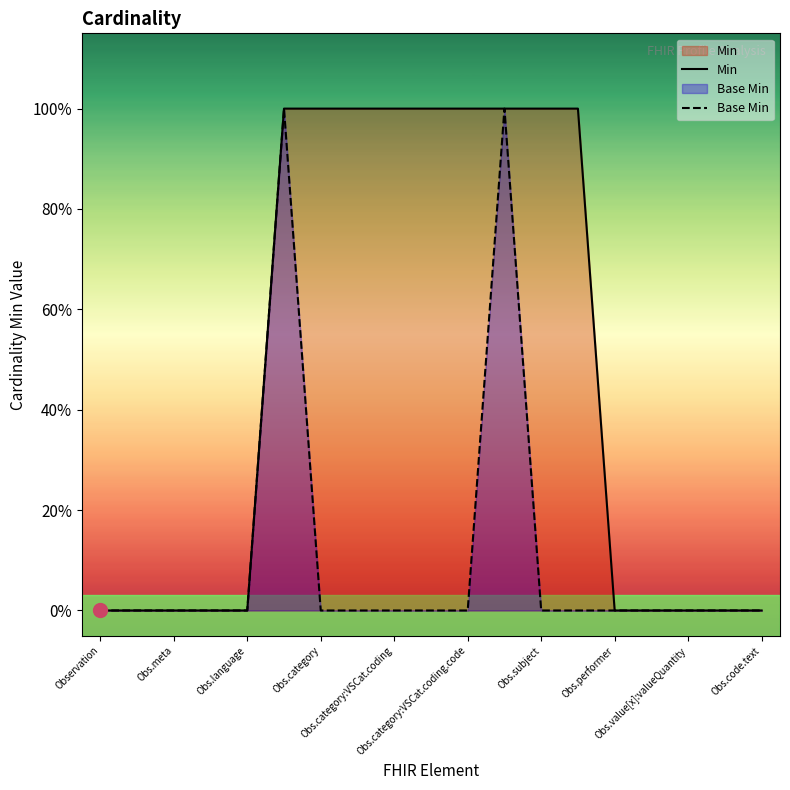

What is the maximum value shown in the chart?

1